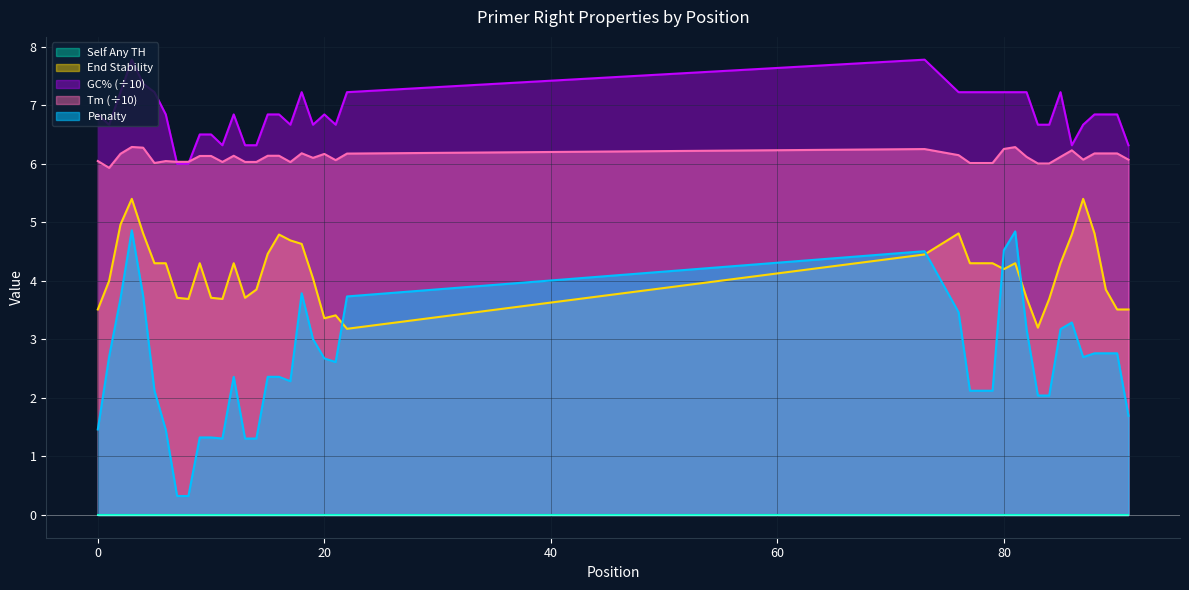

What is the difference between the maximum and minimum values in the pen series?

4.5